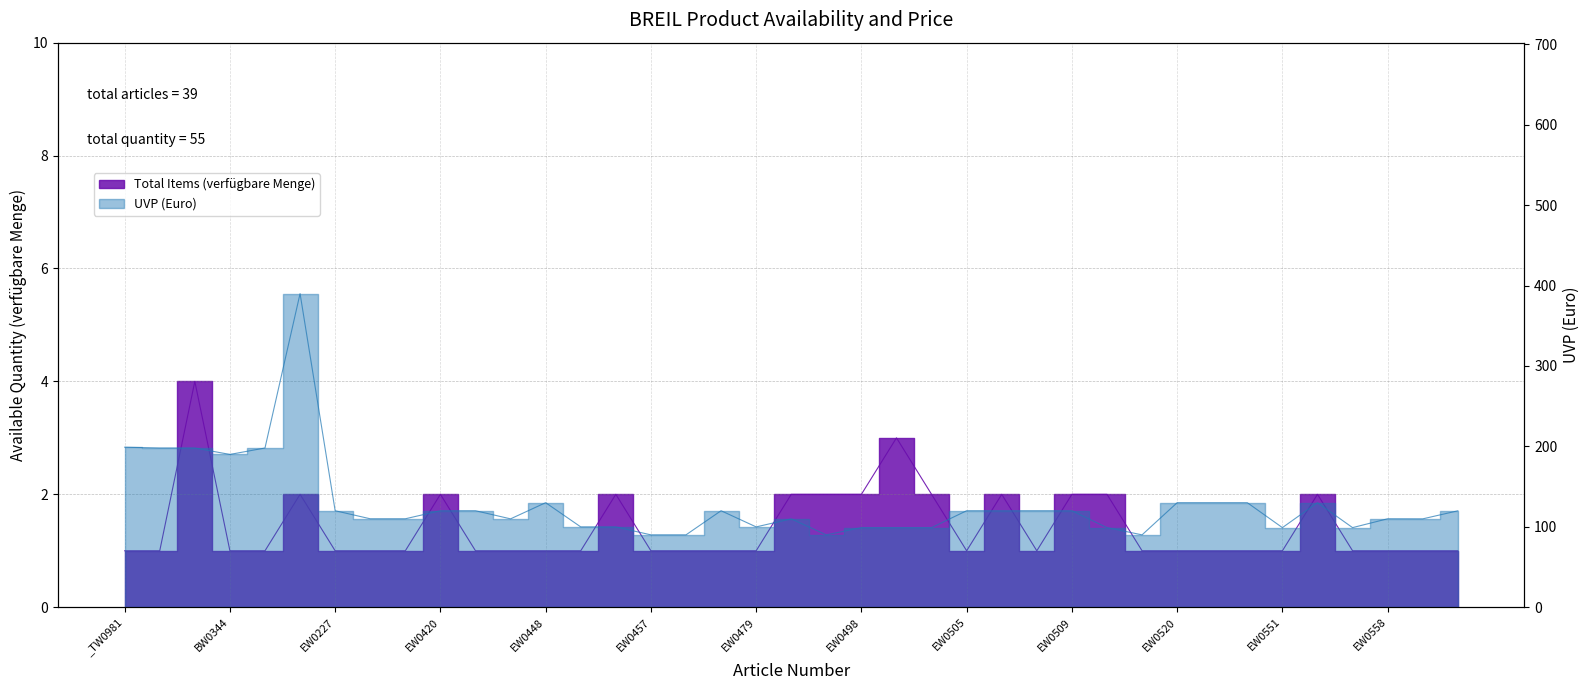

True or false: Total Items (verfügbare Menge) and UVP (Euro) cross at least once.

False